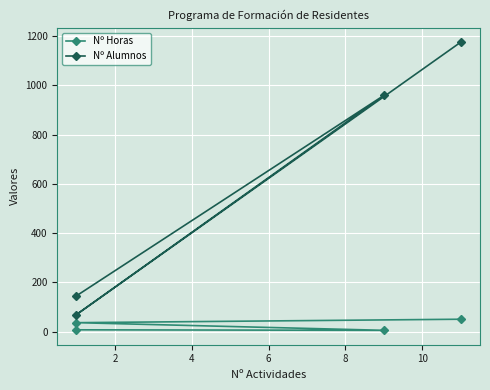

At which category does Nº Alumnos reach its first local valley?

4